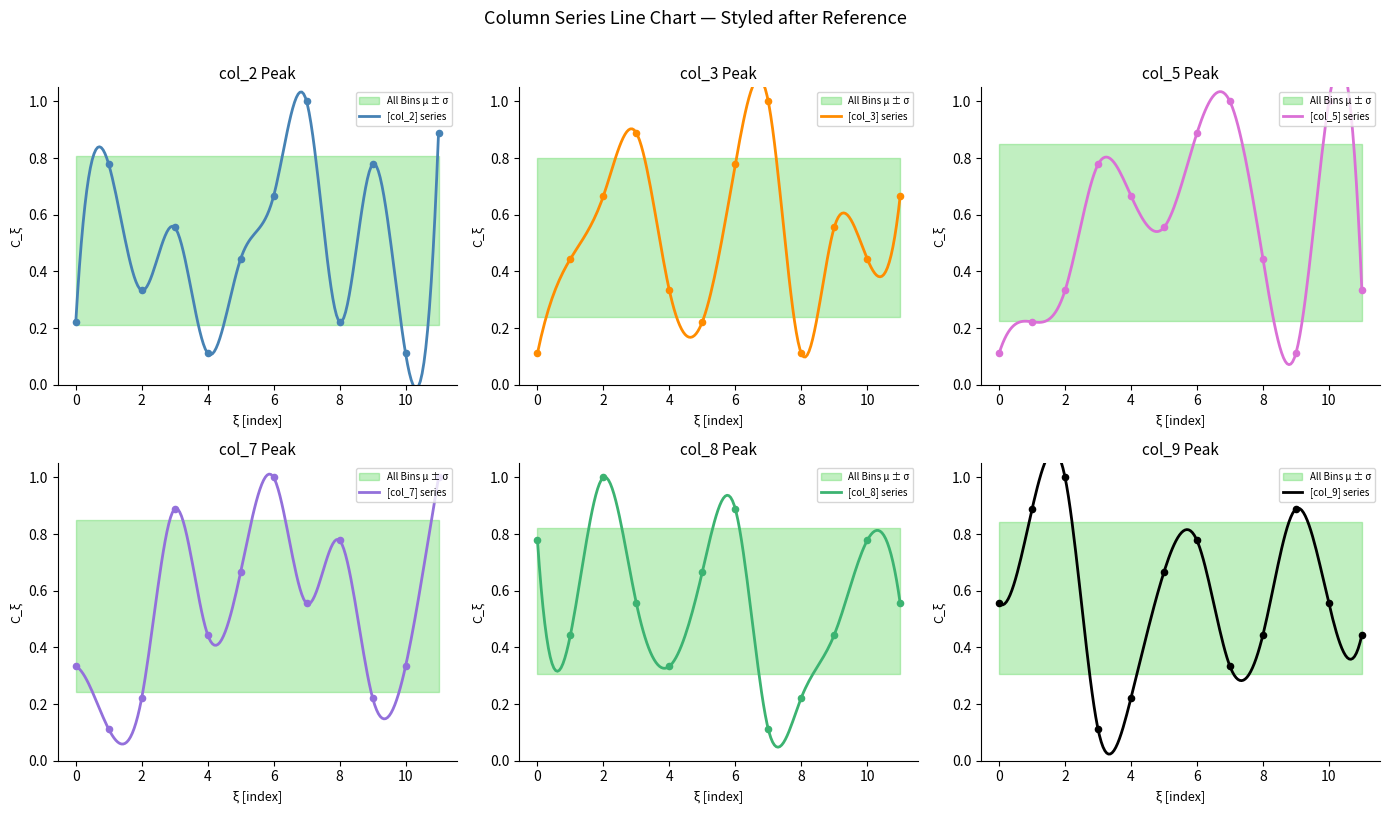

What are all the series names shown in the legend?

col_2, col_3, col_5, col_7, col_8, col_9